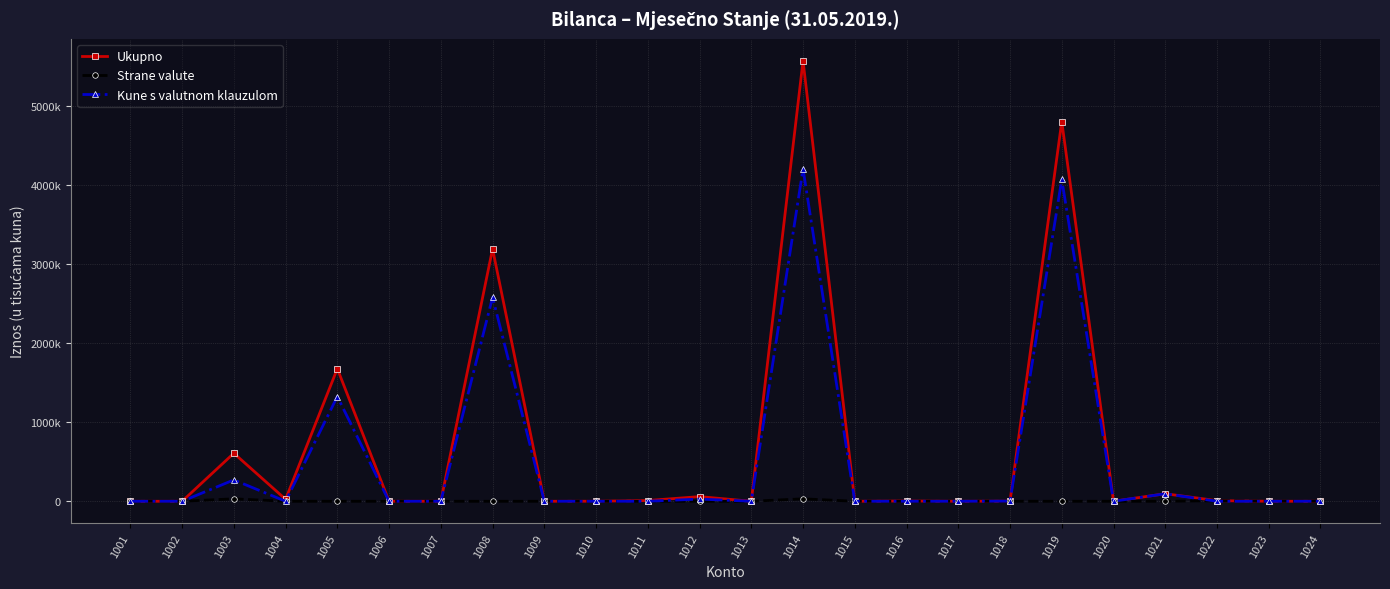

How many interior local peaks does the Kune s valutnom klauzulom series have?

8